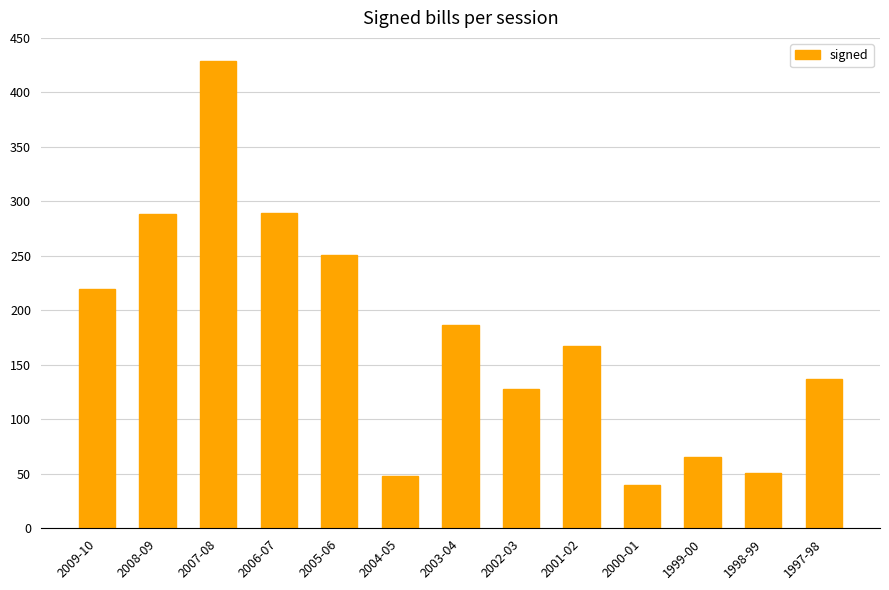

The value at 2001-02 is 59. True or false?

False